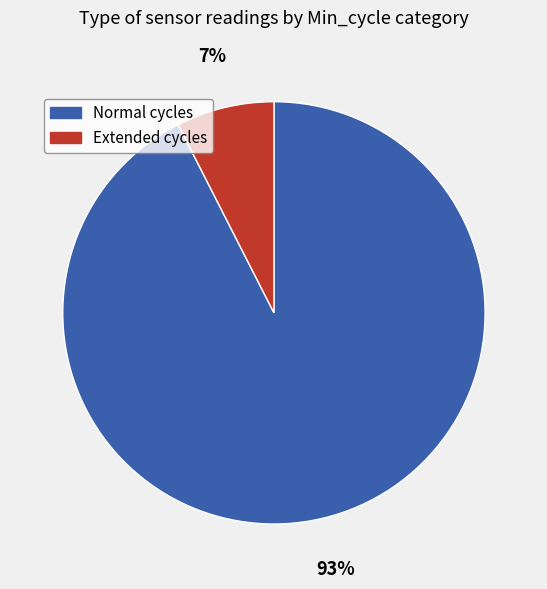

Which has a higher value, Normal cycles or Extended cycles?

Normal cycles